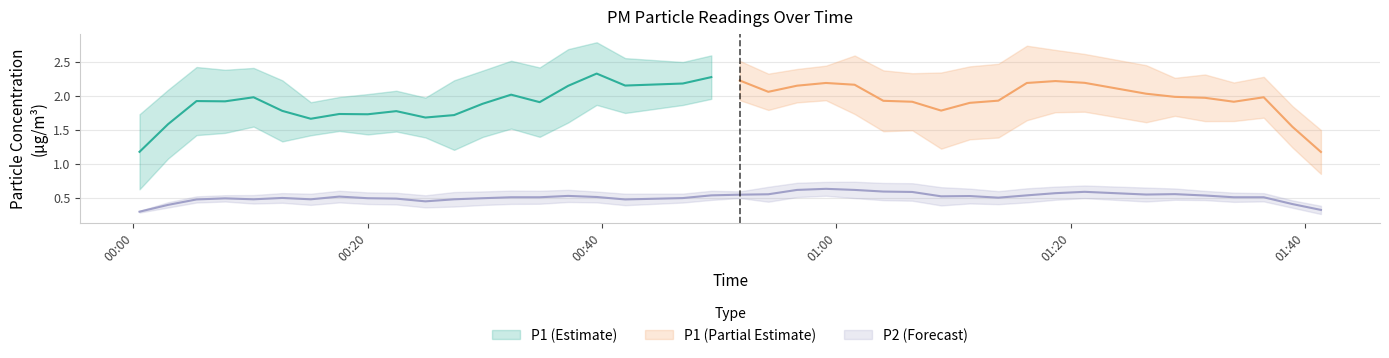

True or false: P1 and P2 cross at least once.

False